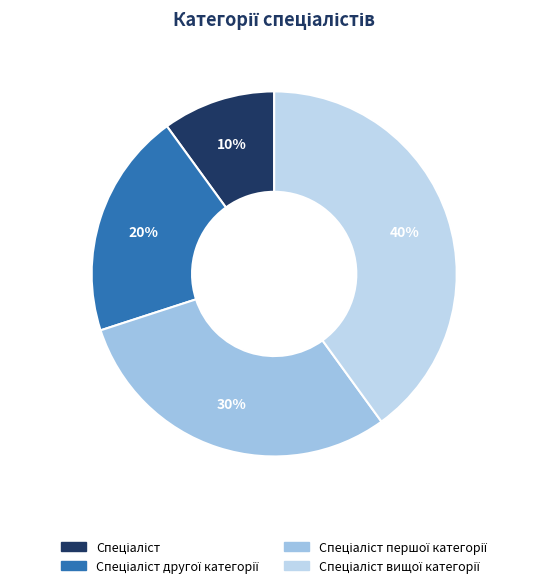

How much of the chart is everything except Спеціаліст другої категорії?

80.0%